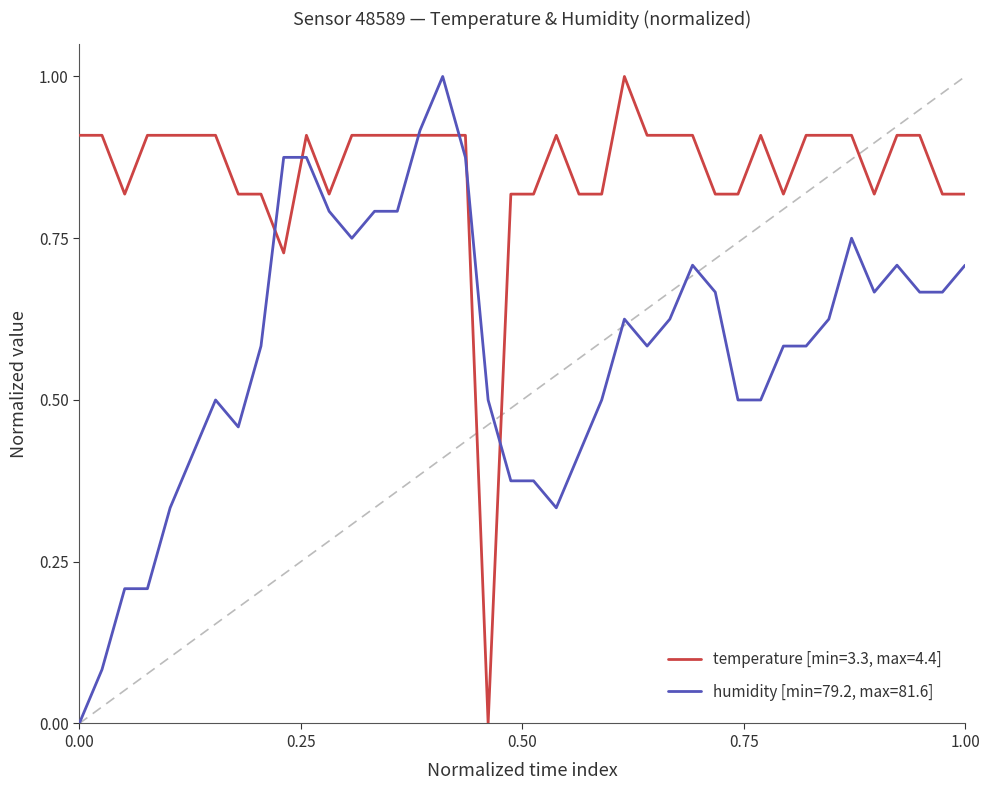

Rank the series by their average value, from lowest to highest.

humidity [min=79.2, max=81.6], temperature [min=3.3, max=4.4]